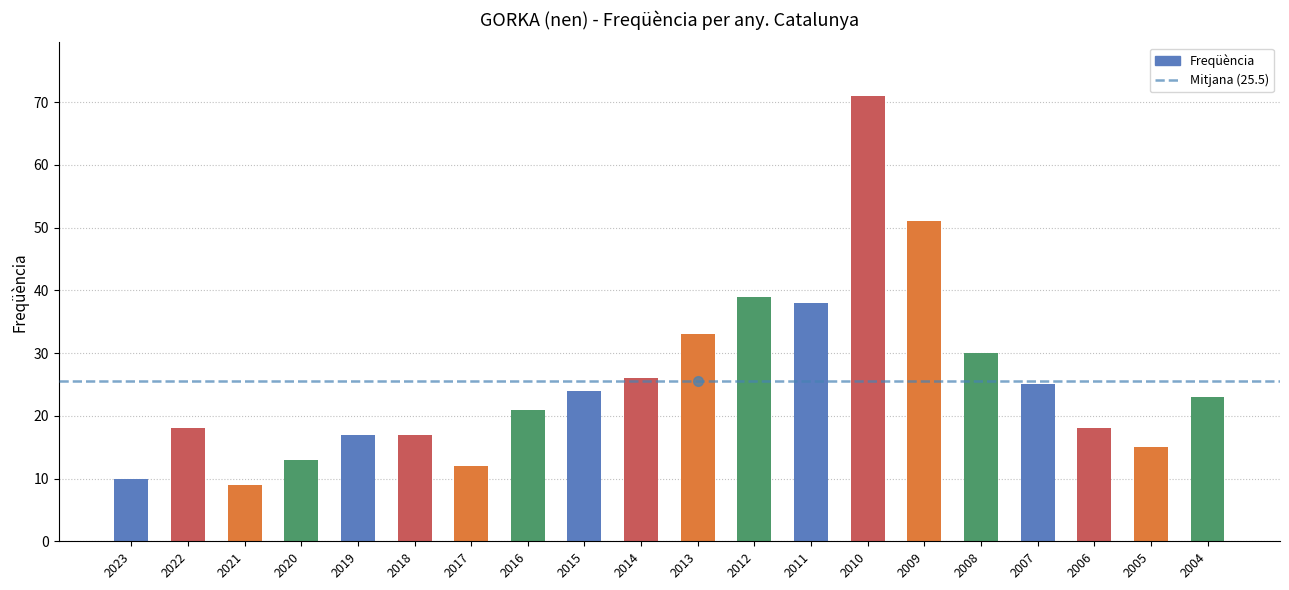

How many data points are less than 23?

10